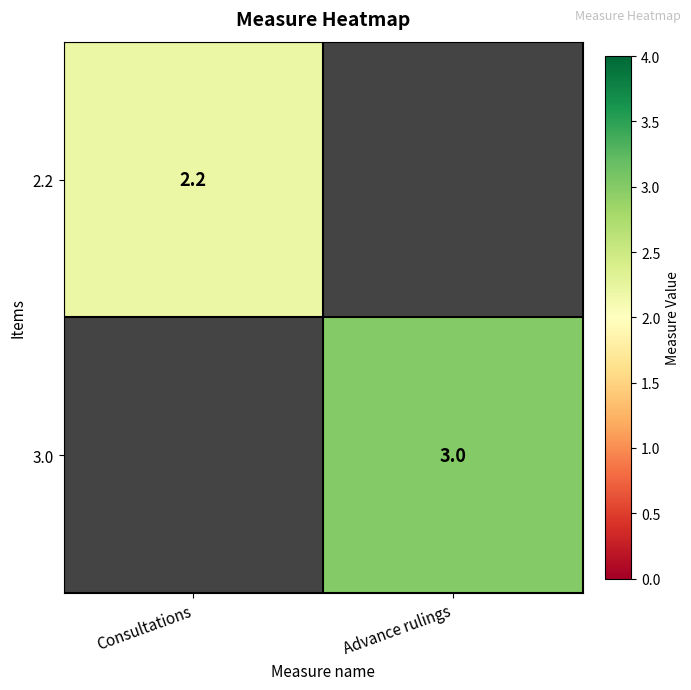

At how many categories does at least one series exceed 2?

2